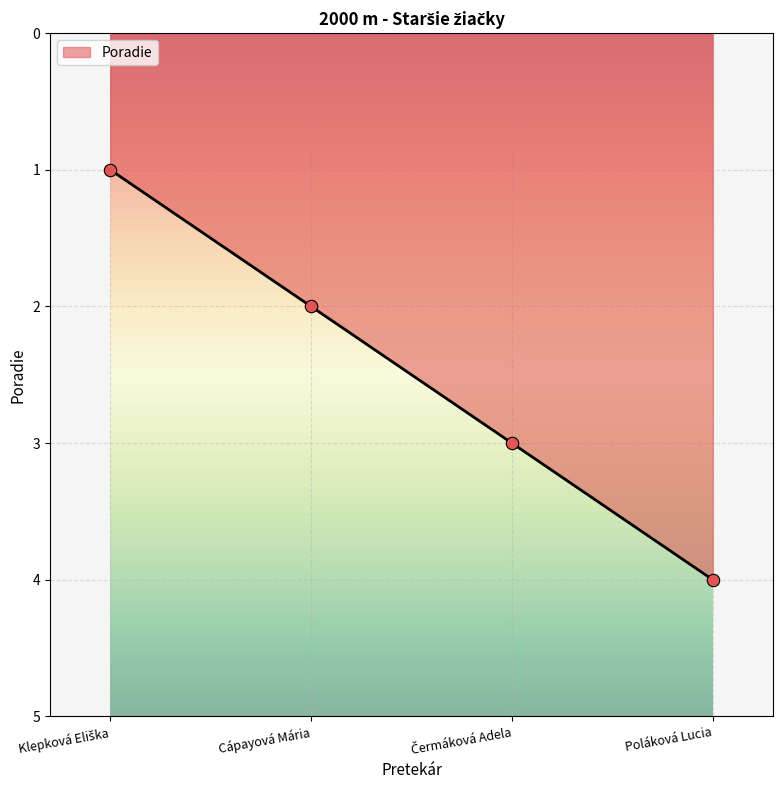

What is the ratio of the value at Cápayová Mária to the value at Poláková Lucia?

0.5